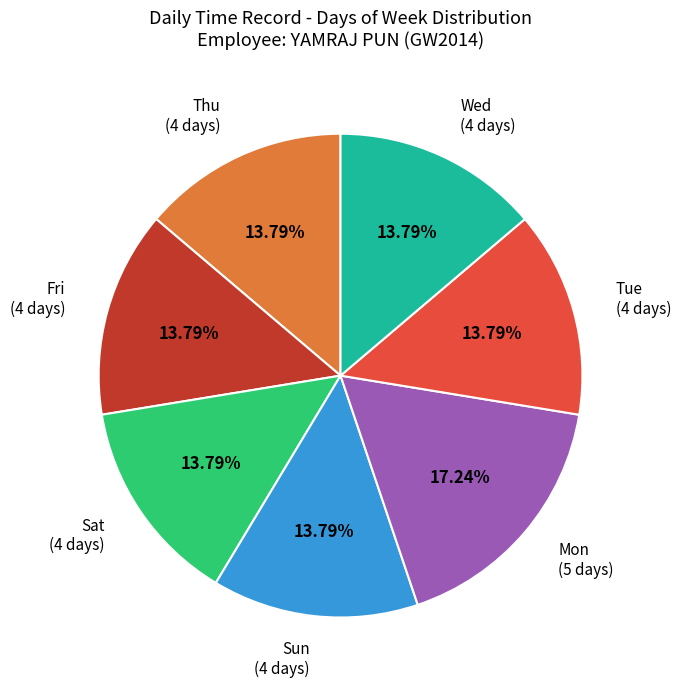

Is there any slice that represents more than half of the pie?

No